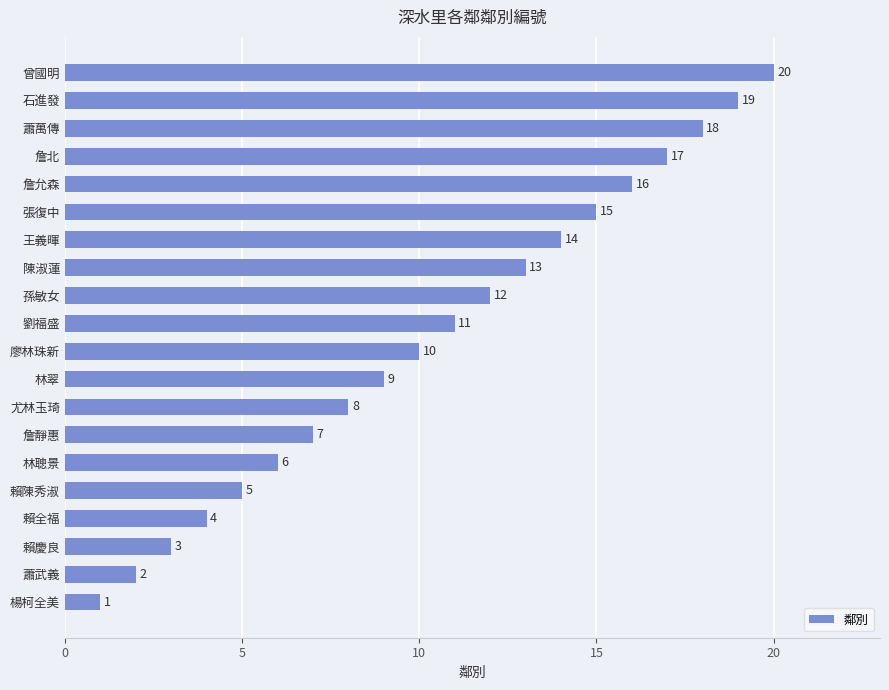

What is the difference between the second highest and minimum values?

18